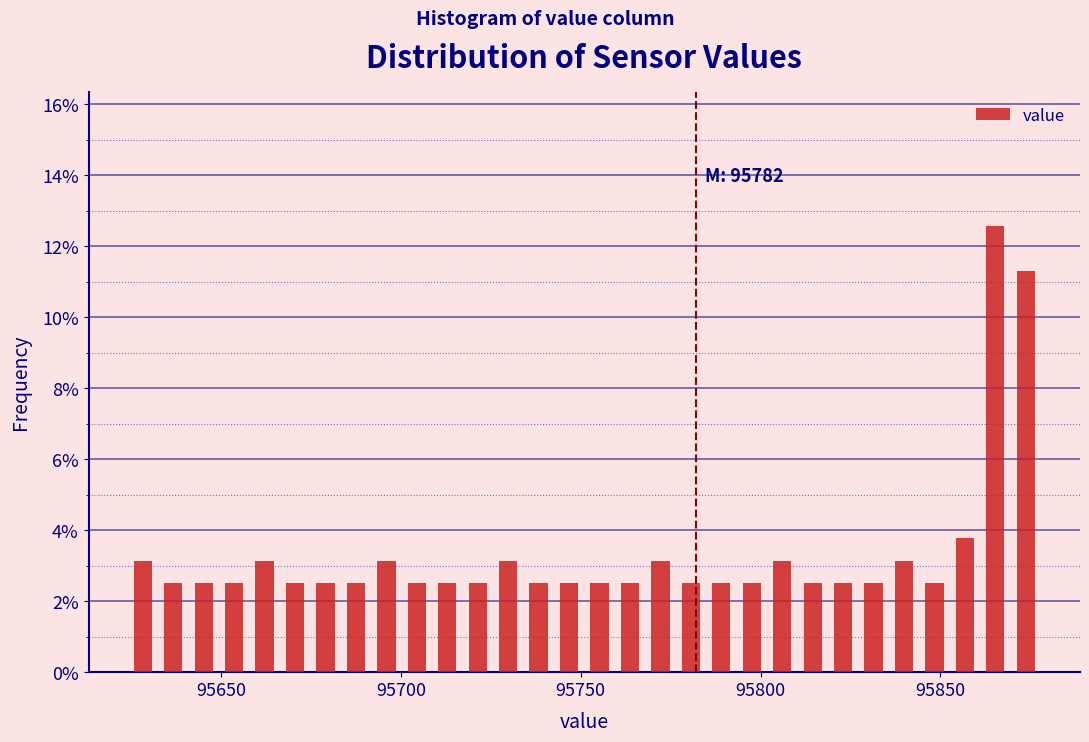

Around what value on the x-axis is the tallest bar? Give the approximate position of its centre, as read against the axis.

95865